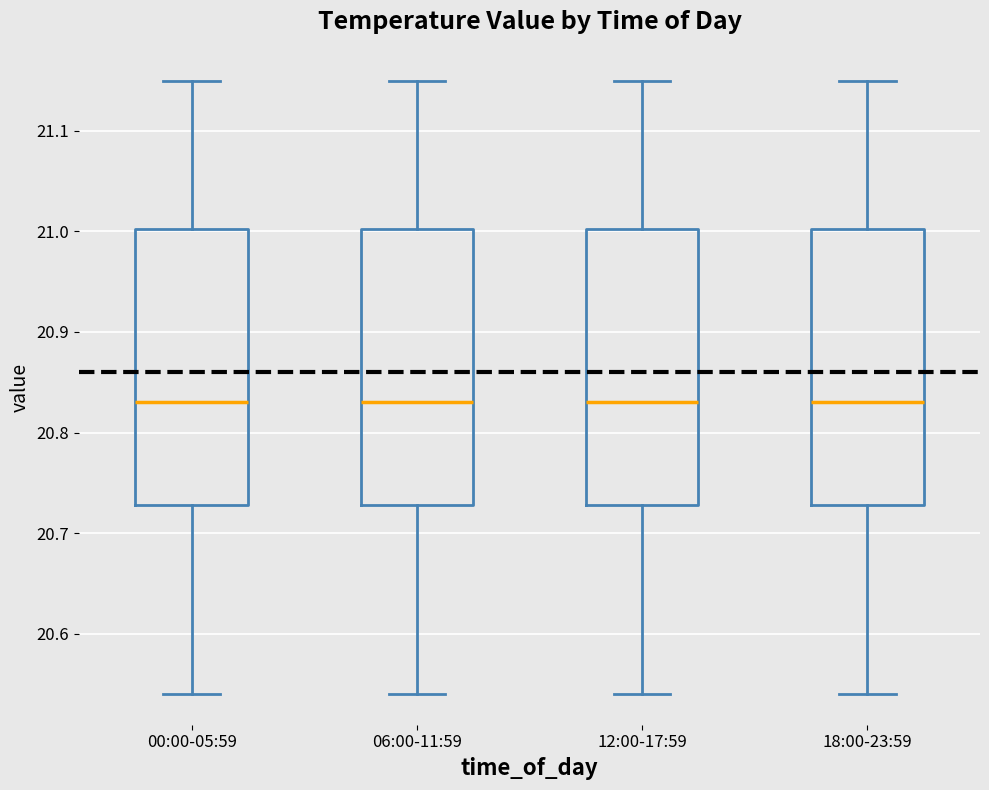

Reading left to right, transcribe this box plot: for each box, give where its median line is, the range the box spans, and where its two whiskers end, as read against the y-axis. The values are not printed on the chart, so give them approximately, as read against the axis.

00:00-05:59: median 20.83, box 20.73 to 21.00, whiskers 20.54 to 21.15
06:00-11:59: median 20.83, box 20.73 to 21.00, whiskers 20.54 to 21.15
12:00-17:59: median 20.83, box 20.73 to 21.00, whiskers 20.54 to 21.15
18:00-23:59: median 20.83, box 20.73 to 21.00, whiskers 20.54 to 21.15